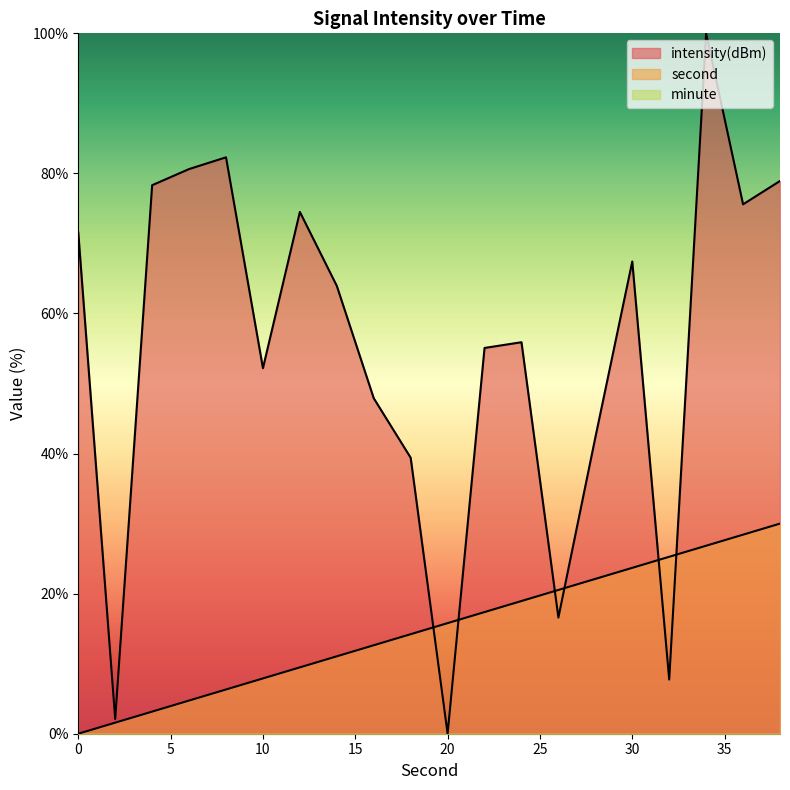

How many series are shown in this chart?

3